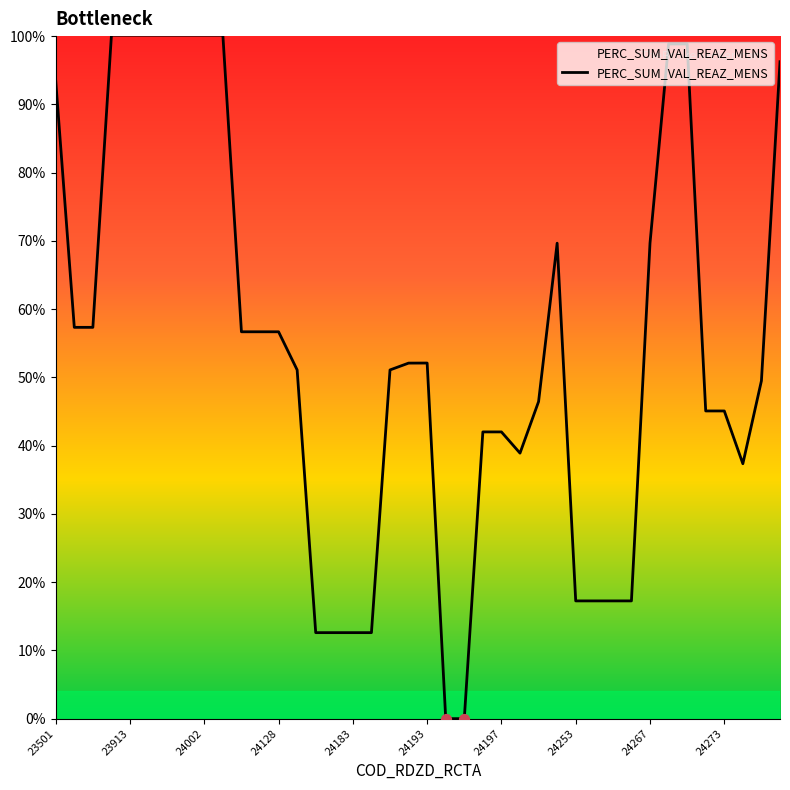

What is the maximum value shown in the chart?

100.1